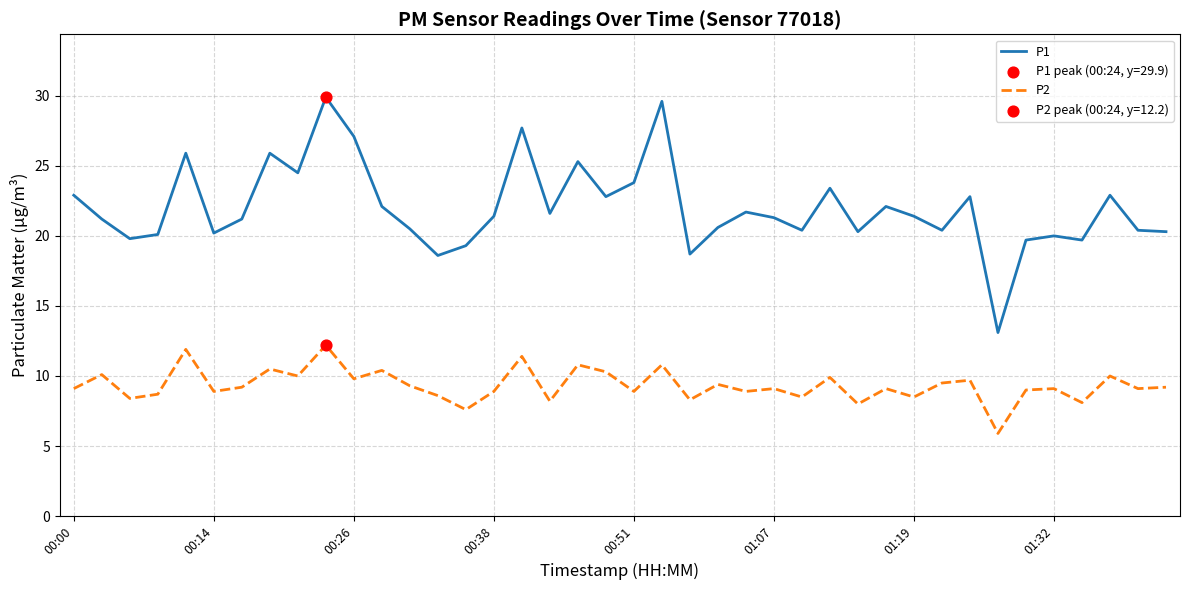

Which series has the largest total across all categories?

P1